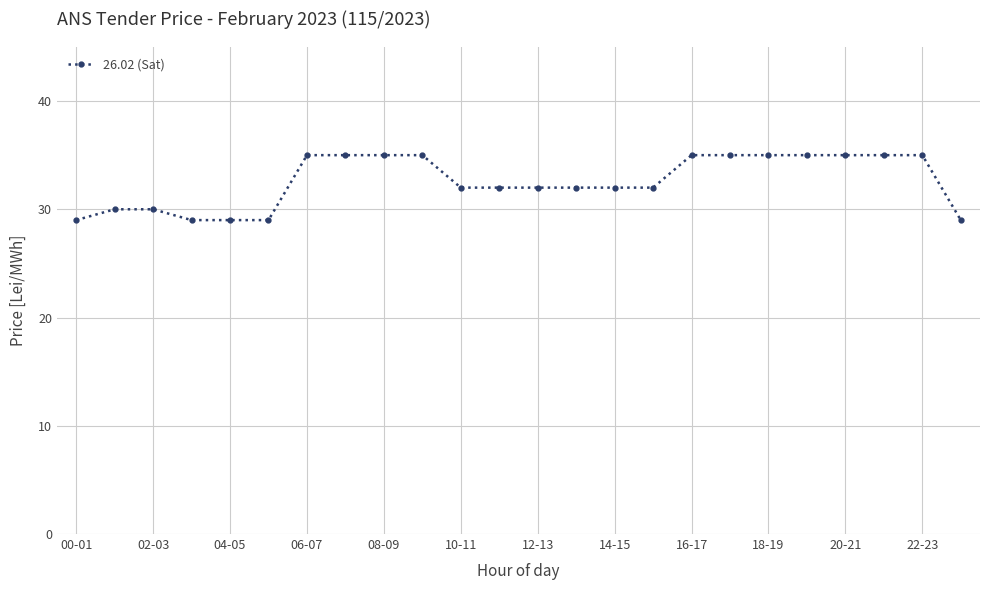

What is the smallest value displayed?

29